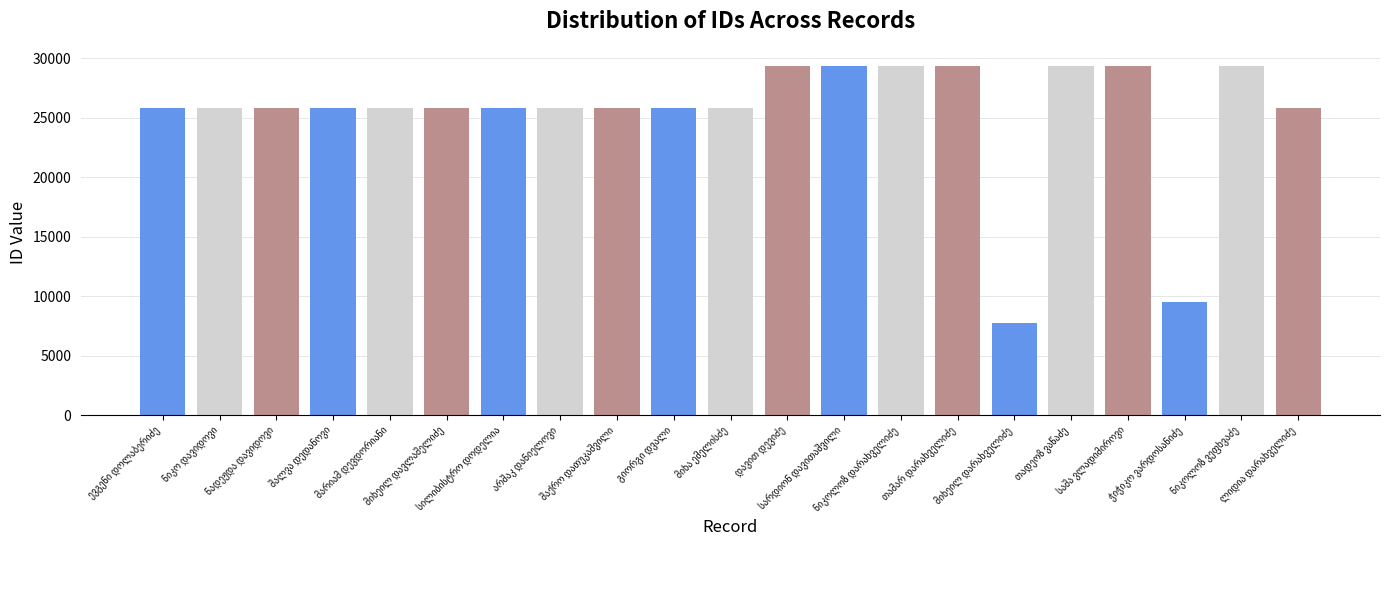

What is the value of the 13th bar from the left?

29312